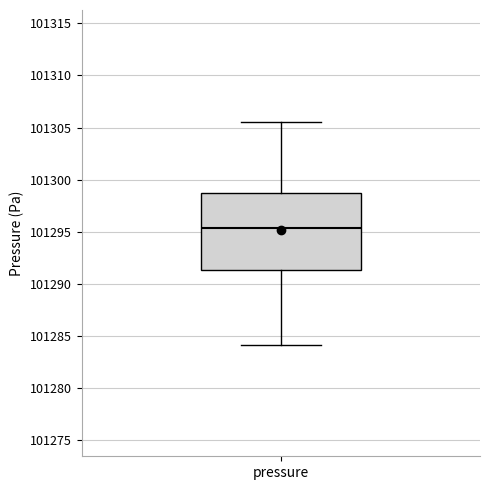

Transcribe this box plot: give where the median line is, the range the box spans, and where the two whiskers end, as read against the y-axis. The values are not printed on the chart, so give them approximately, as read against the axis.

median 101295.5, box 101291.5 to 101298.5, whiskers 101284.0 to 101305.5